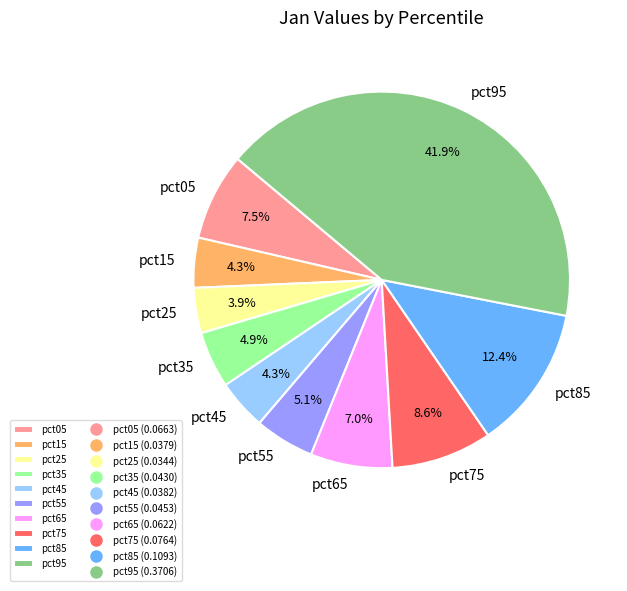

Is the sum of pct25 and pct15 greater than half?

No